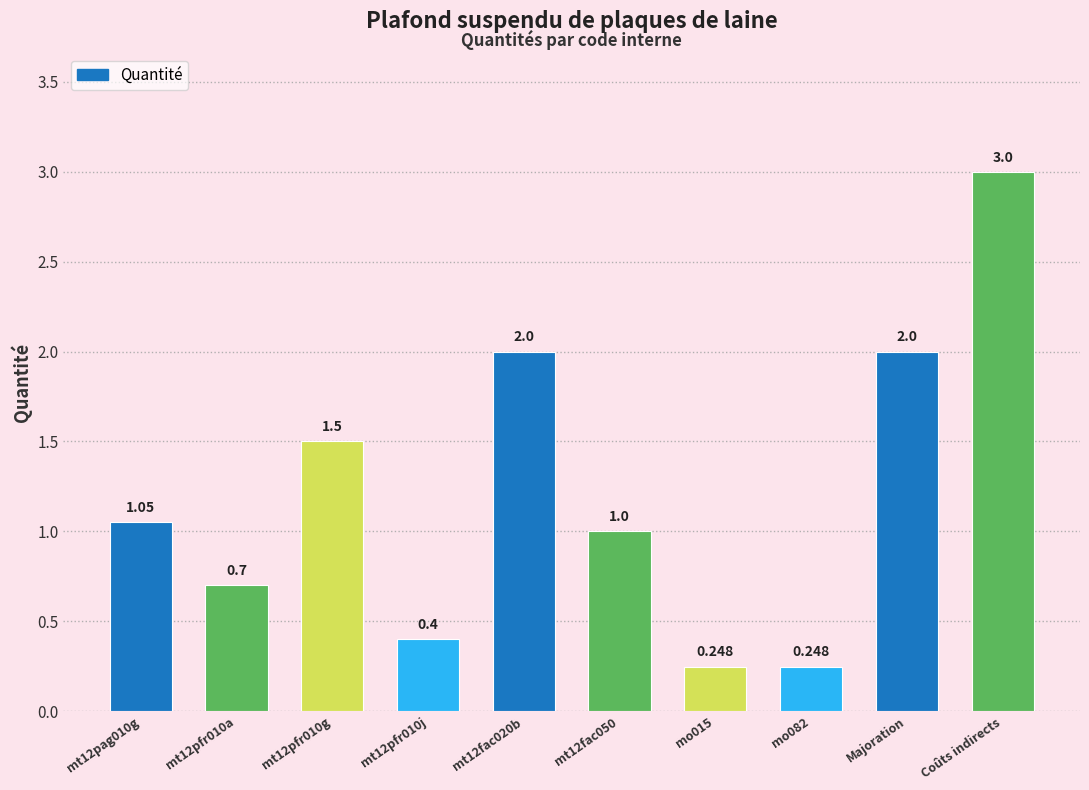

At which category does the chart reach its peak across all series?

Coûts indirects